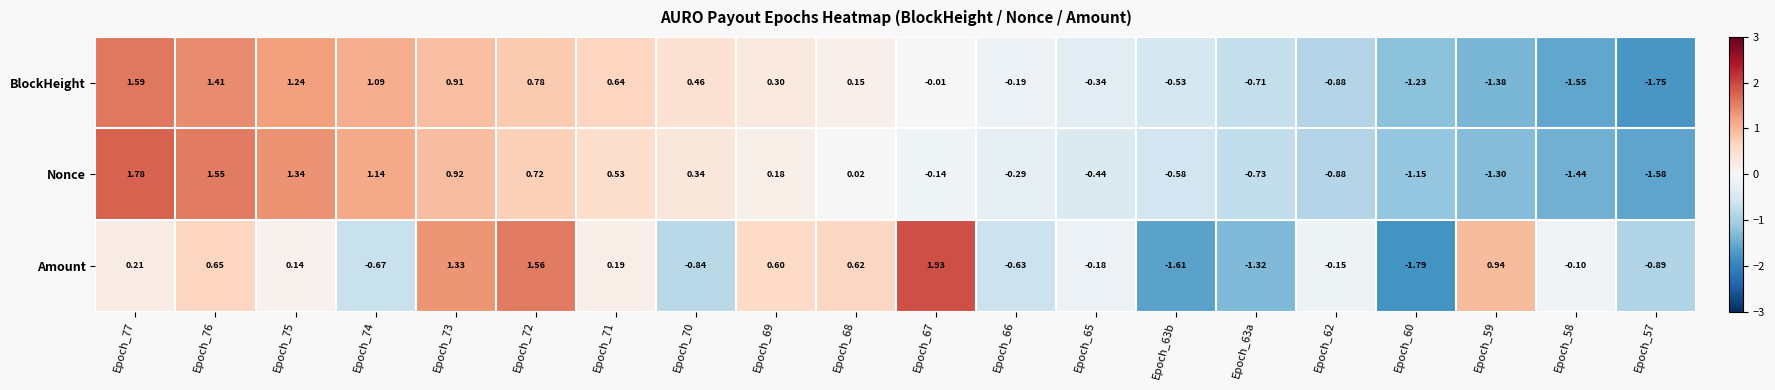

List the series in order of their peak value, lowest first.

BlockHeight, Nonce, Amount